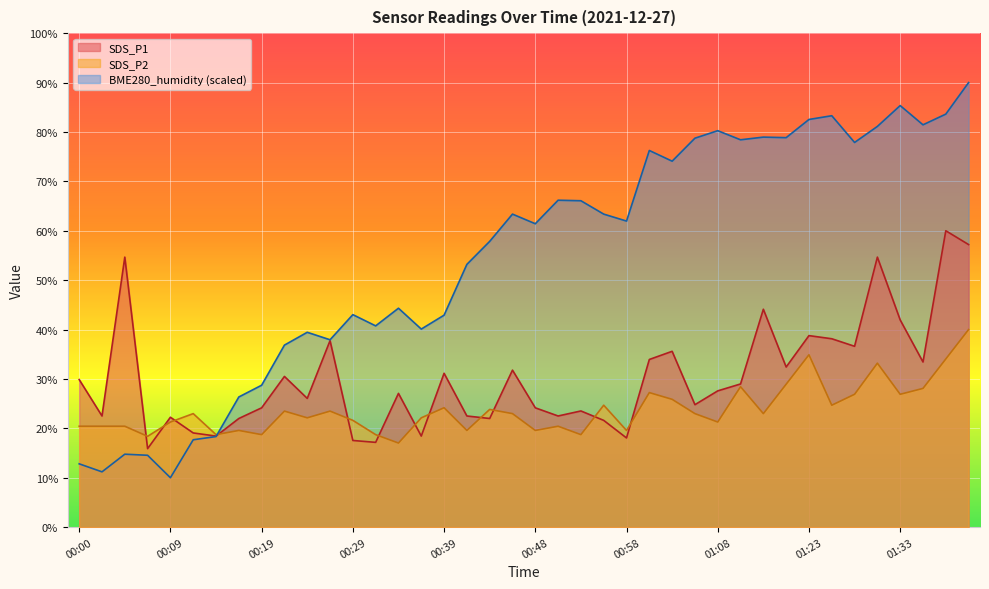

Read the SDS_P1 value at 00:43.

22.0